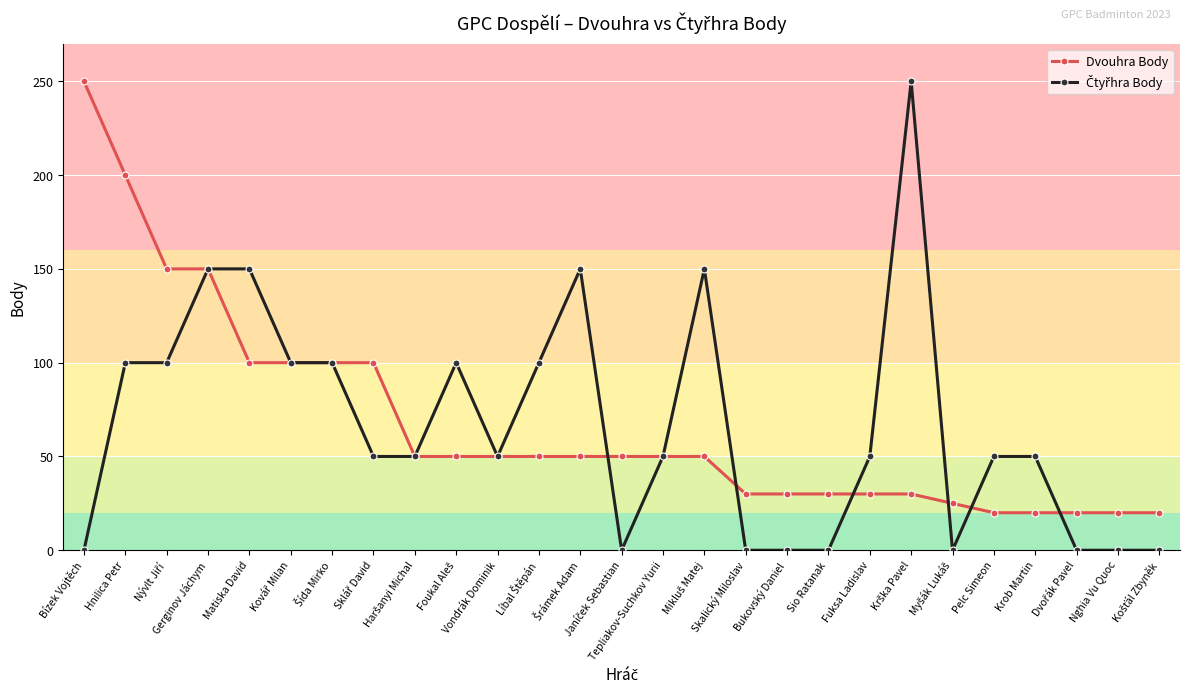

Where does the Dvouhra Body series first go above 50?

Bízek Vojtěch